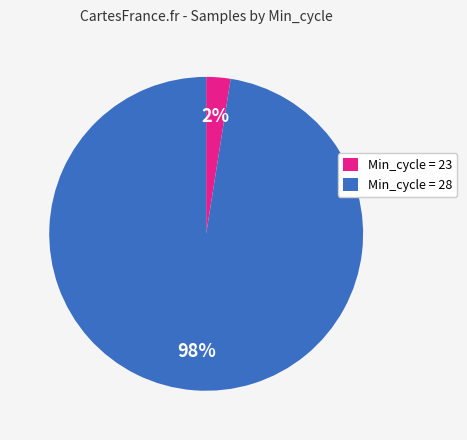

Which category has the biggest portion of the pie?

Min_cycle = 28